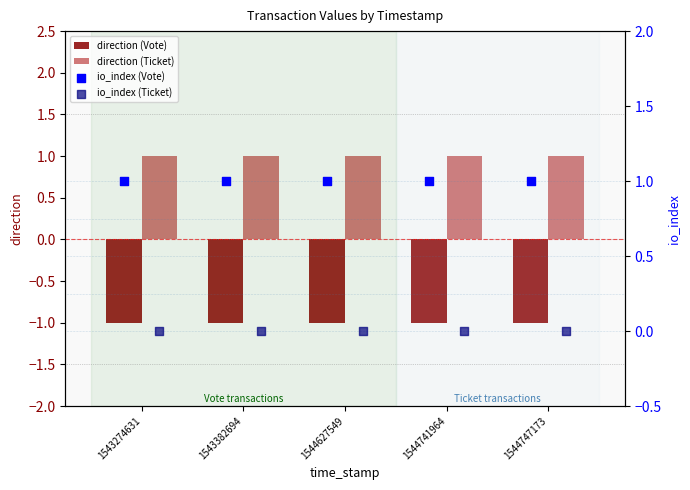

What are all the series names shown in the legend?

direction (Vote), direction (Ticket), io_index (Vote), io_index (Ticket)